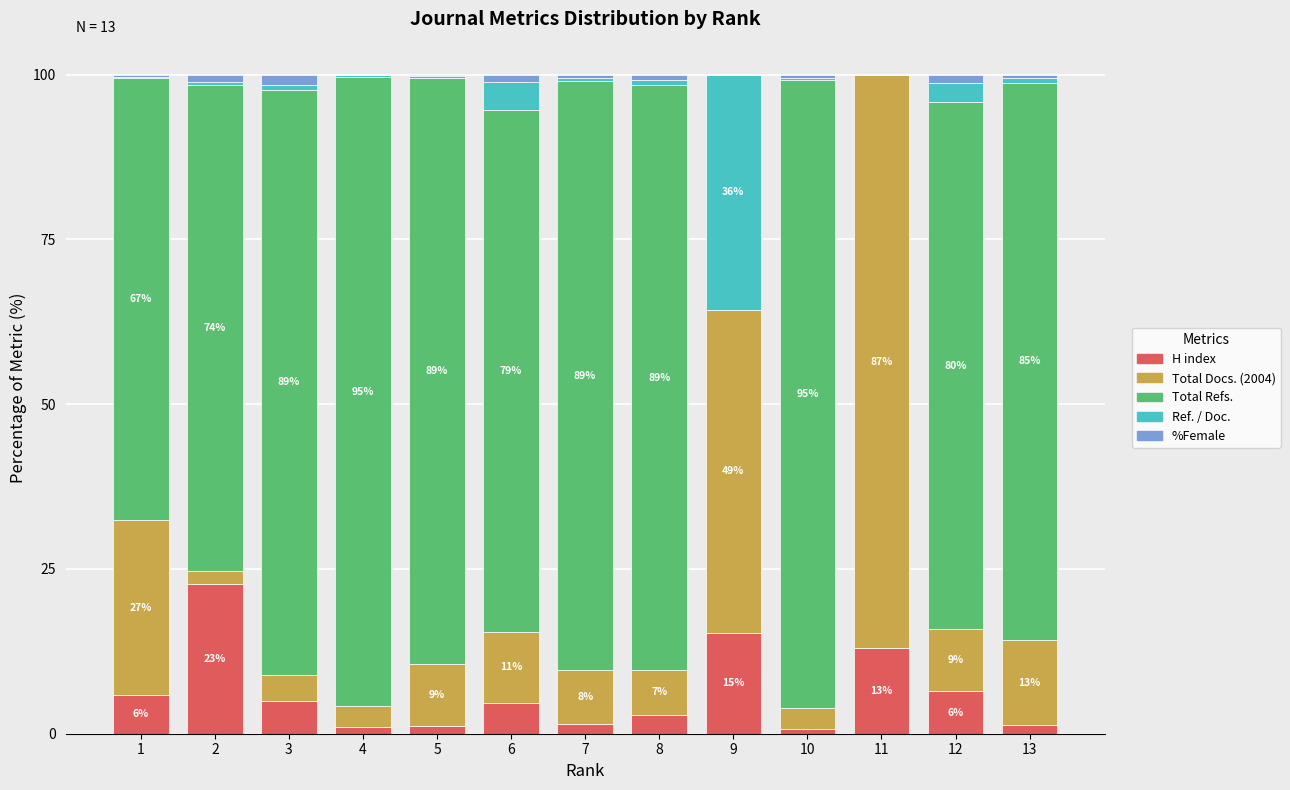

Is it true that H index equals 6.4 at 12?

True